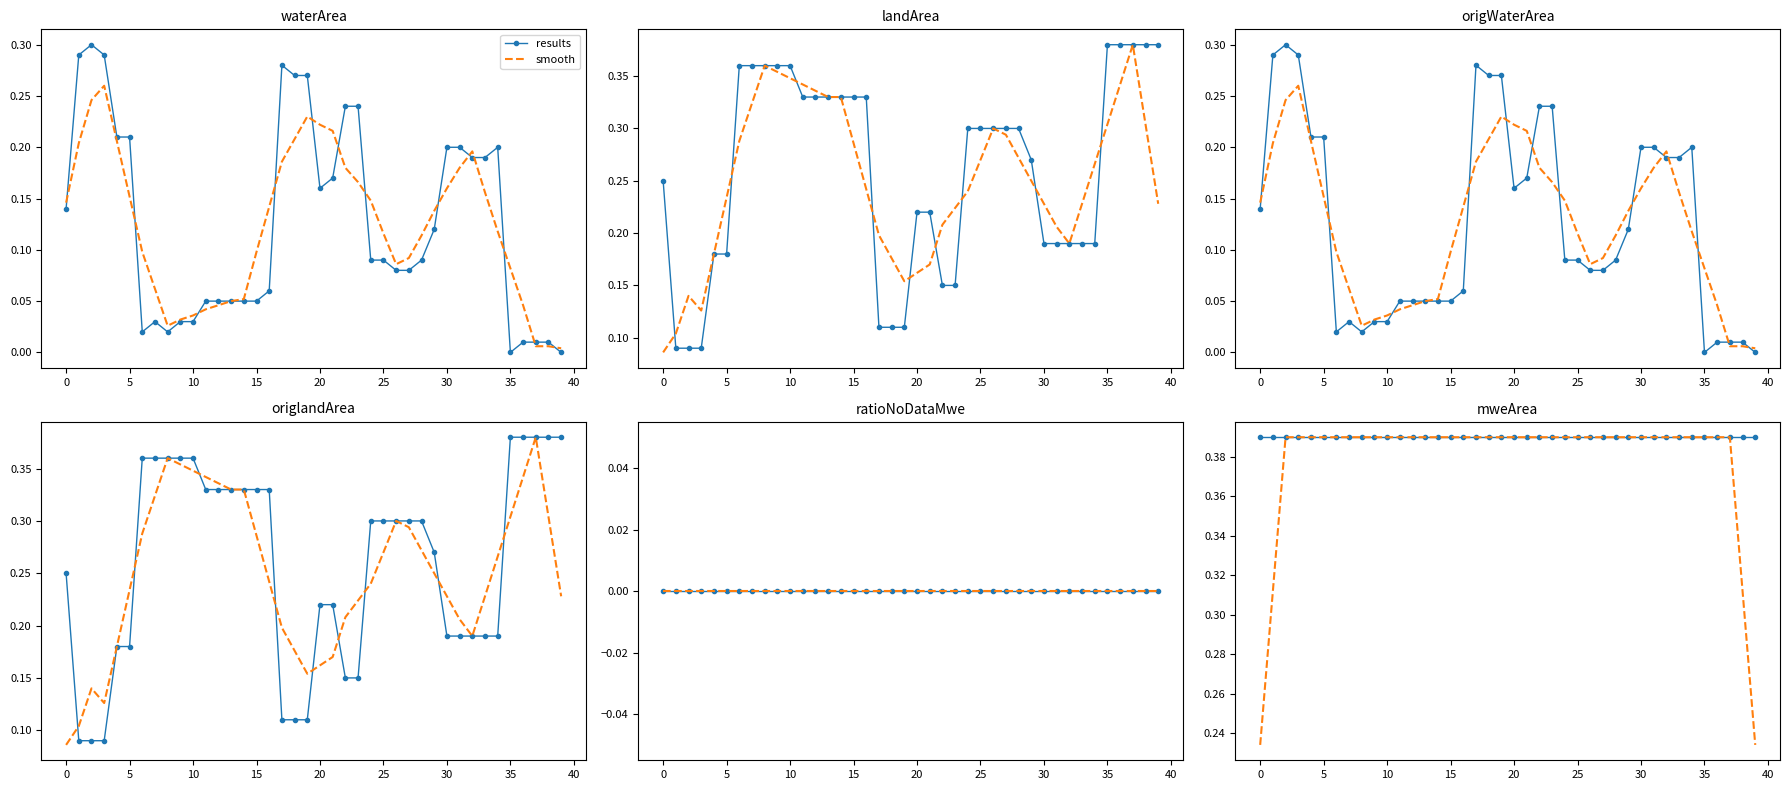

After their last crossing, which series has the higher values: results or smooth?

results